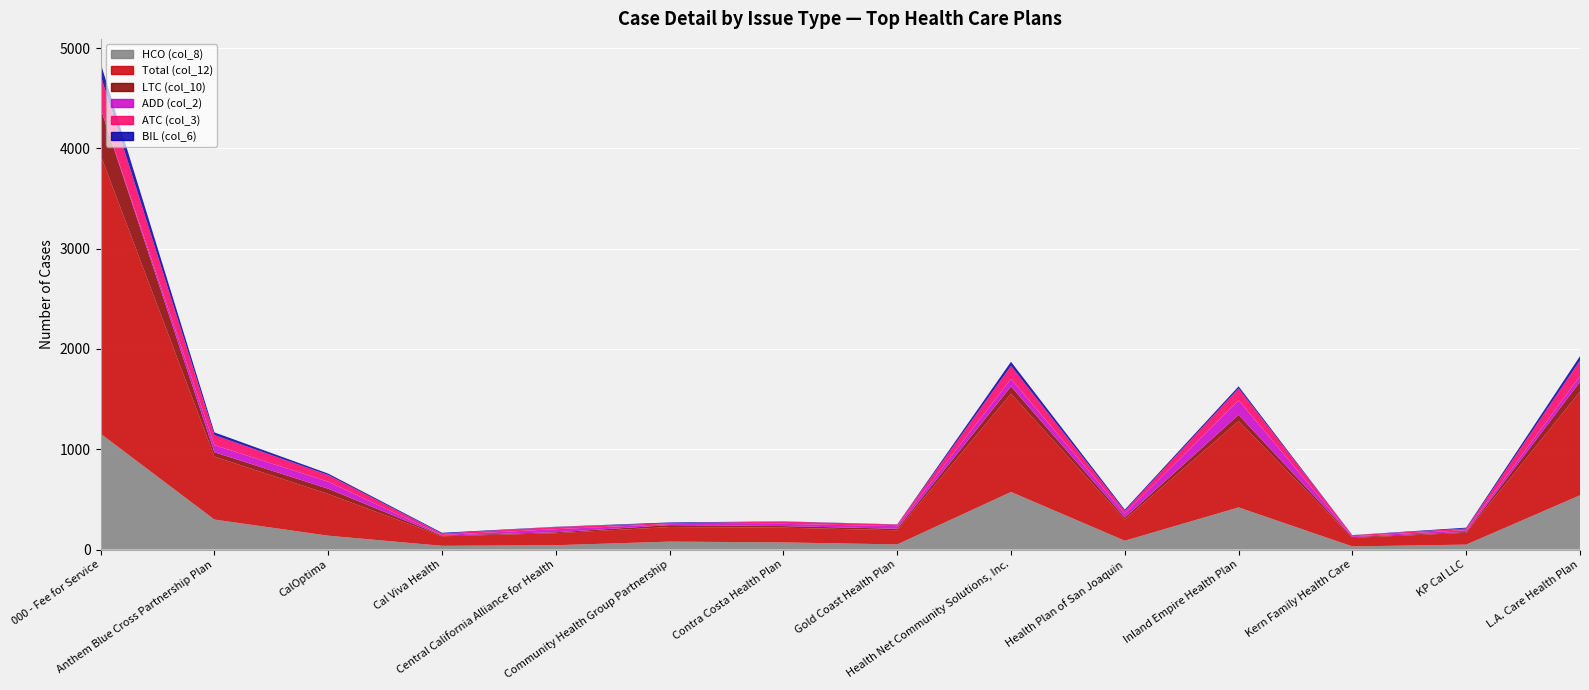

Reading left to right, extract all data points from this chart.

HCO (col_8): 1155	299	138	37	43	79	71	51	574	88	420	31	49	541
Total (col_12): 2778	628	416	95	120	145	147	141	980	211	861	85	118	1033
LTC (col_10): 465	43	52	7	9	19	16	15	72	20	62	8	8	98
ADD (col_2): 0	71	70	6	31	11	22	26	75	39	145	8	18	56
ATC (col_3): 329	100	67	14	22	8	23	16	130	27	119	11	16	157
BIL (col_6): 122	27	14	8	2	8	2	2	41	13	20	1	9	43